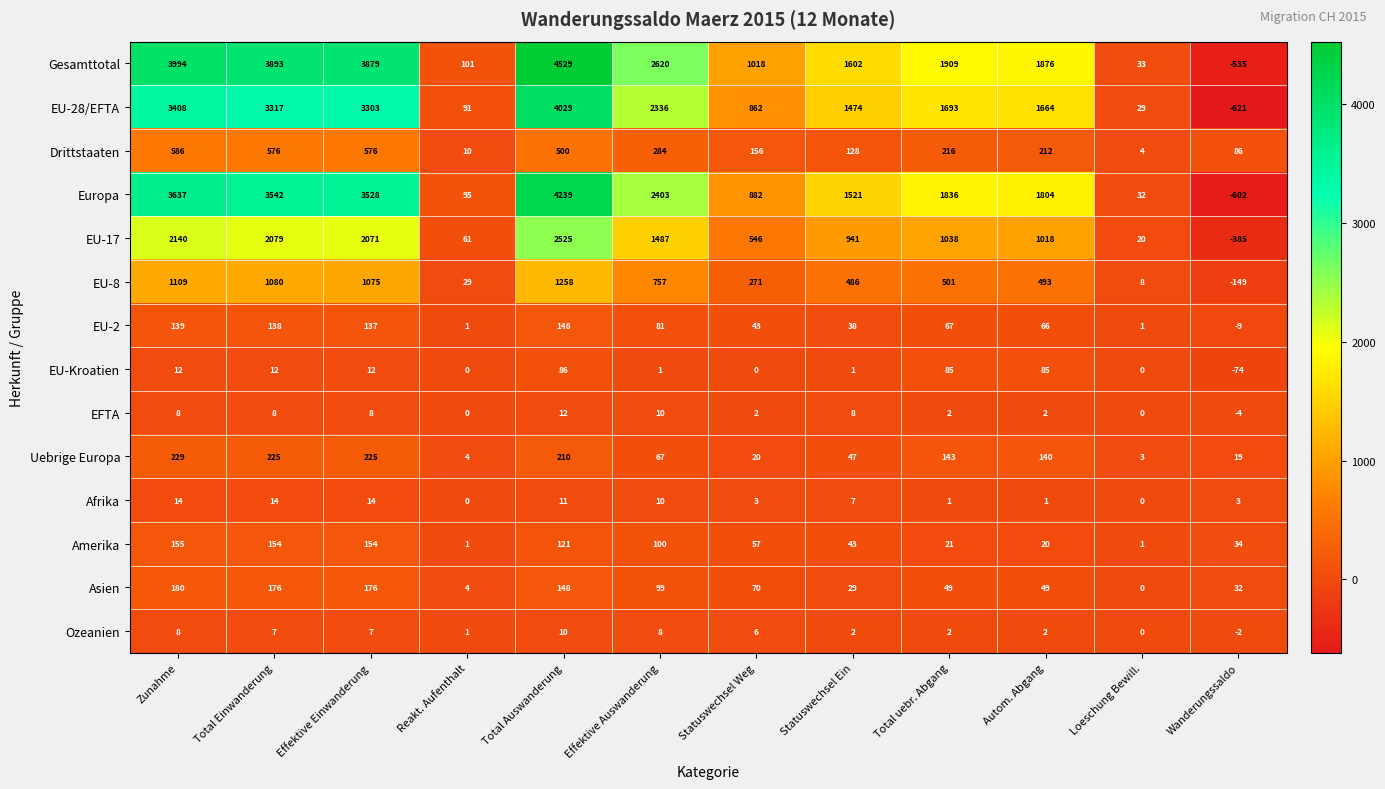

Which series has the largest range (max minus min)?

Gesamttotal